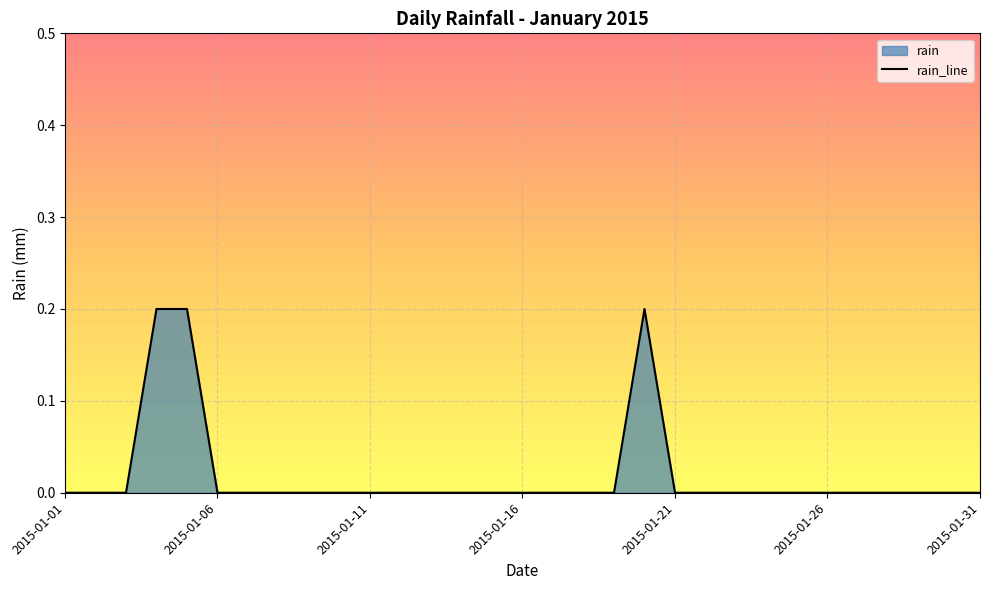

What is the difference between the maximum and minimum values?

0.2